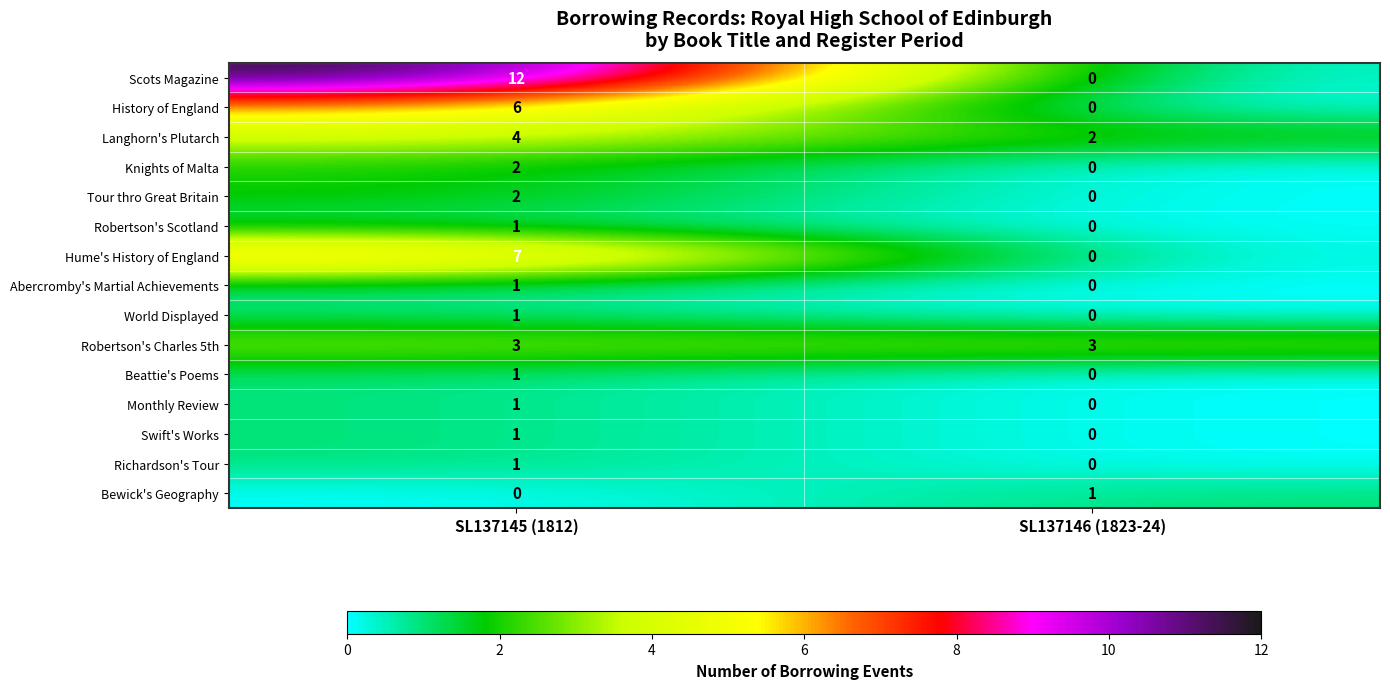

Is the value of Robertson's Scotland at SL137146 (1823-24) greater than the value of Robertson's Charles 5th at SL137146 (1823-24)?

No